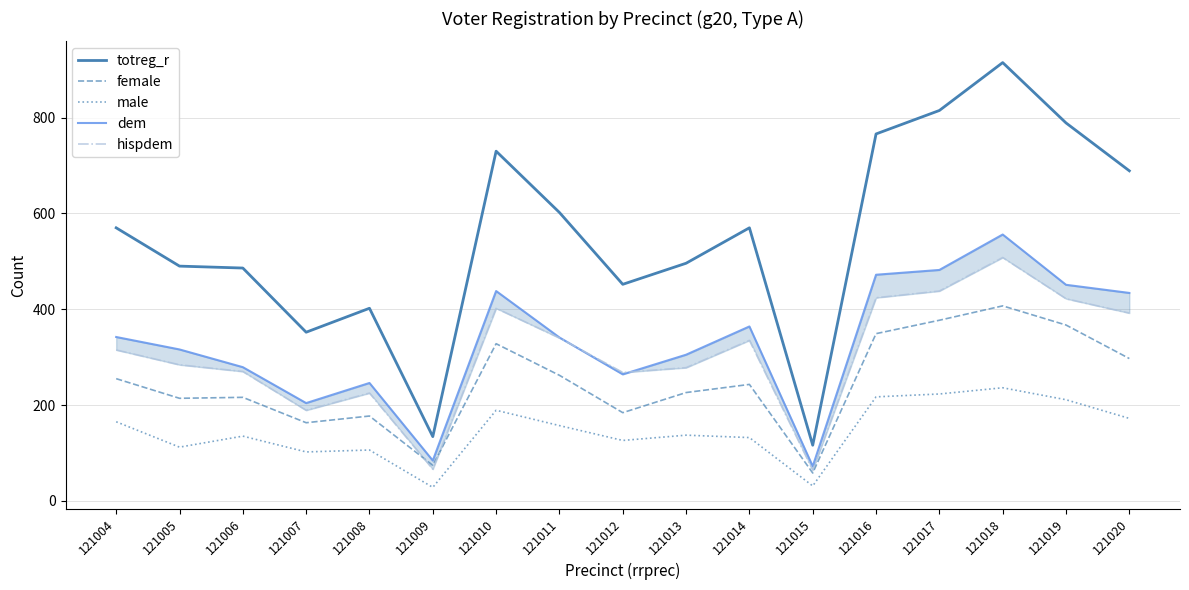

What is the value of the hispdem point at the 17th from the left?

392